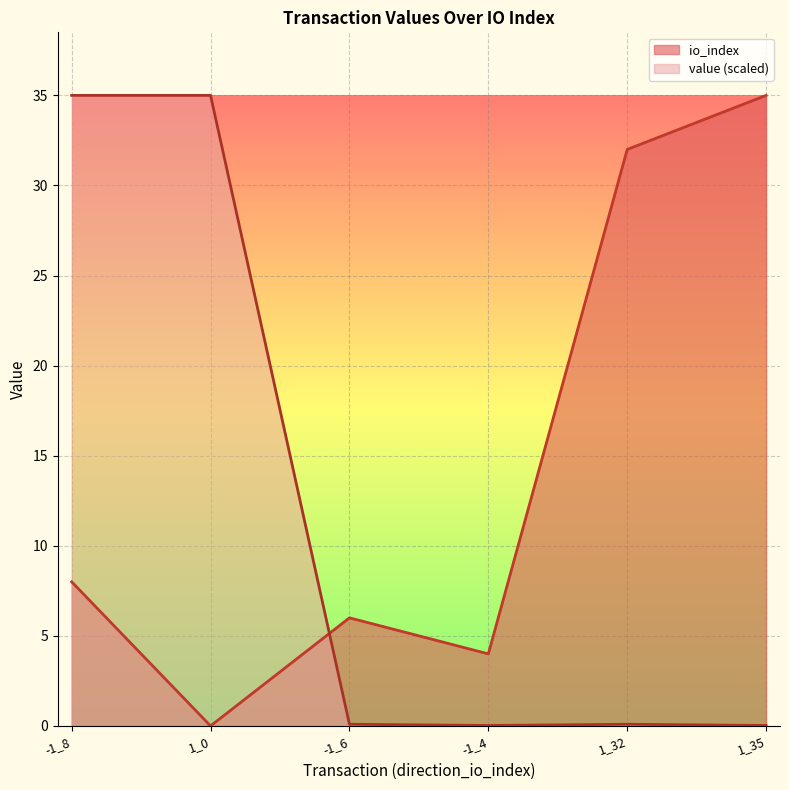

Rank the series by their average value, from highest to lowest.

io_index, value (scaled)